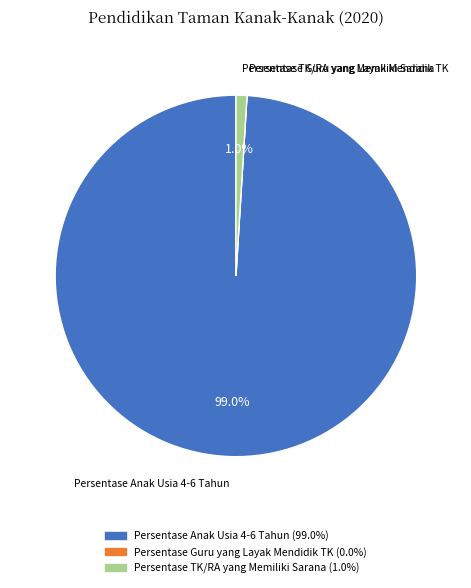

True or false: Persentase Anak Usia 4-6 Tahun accounts for 99% of the total.

True